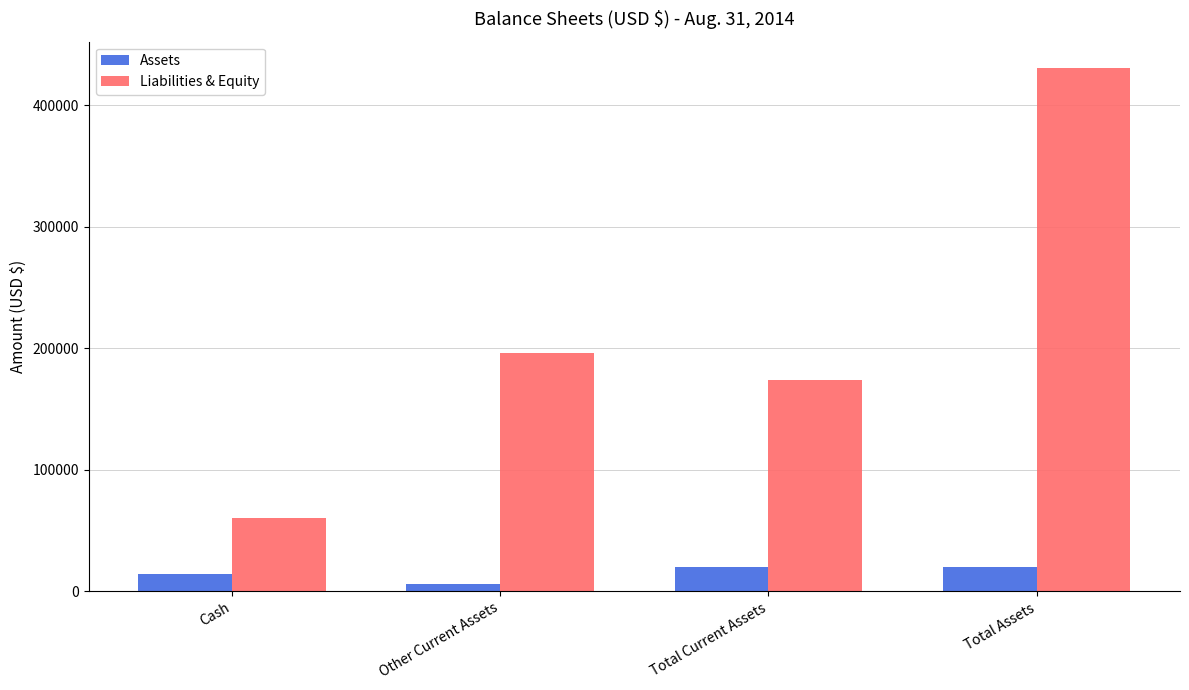

What is the label of the 1st bar from the right?

Total Assets